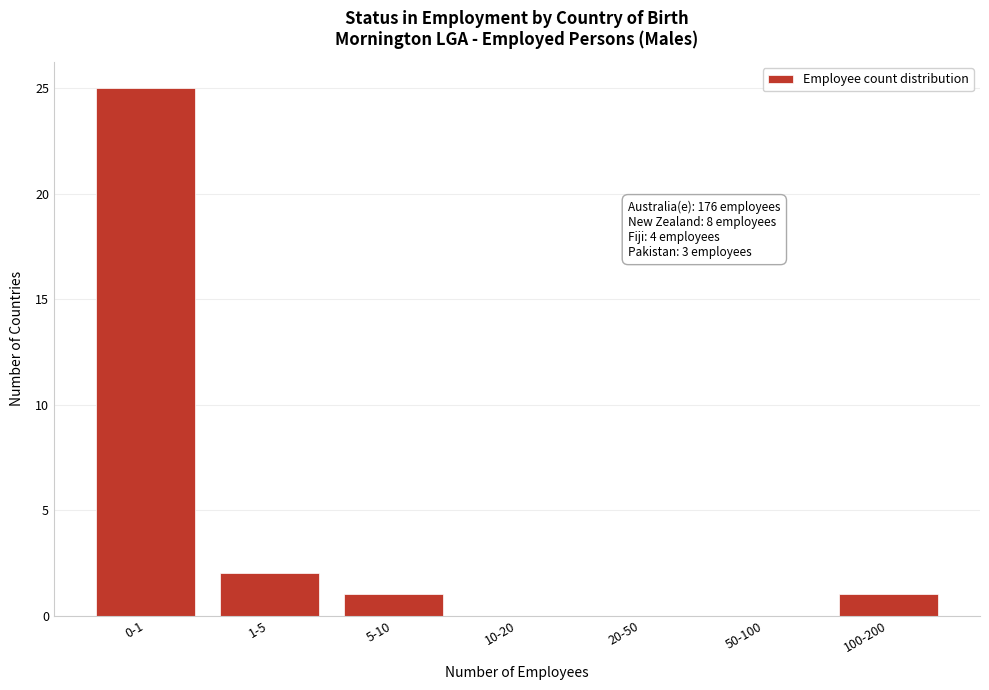

Reading left to right, list all the values displayed in this chart.

0-1=25	1-5=2	5-10=1	10-20=0	20-50=0	50-100=0	100-200=1